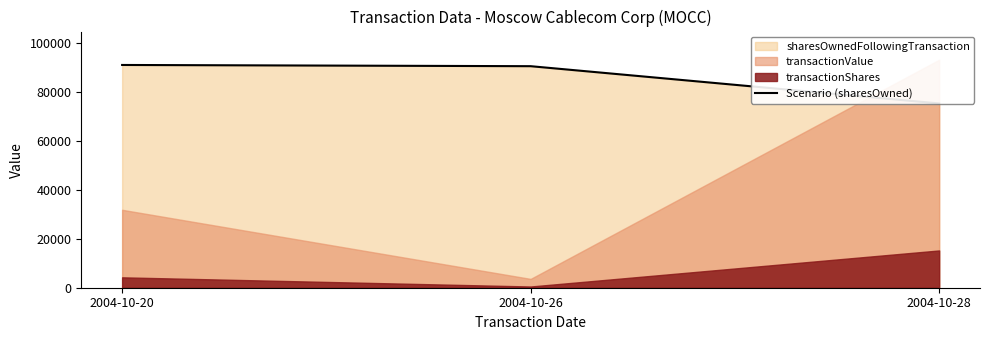

What is the greatest value displayed?

91151